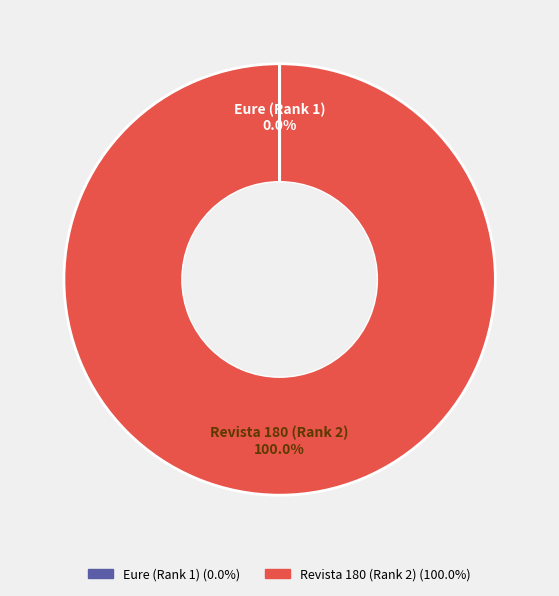

Does any single category account for the majority?

Yes